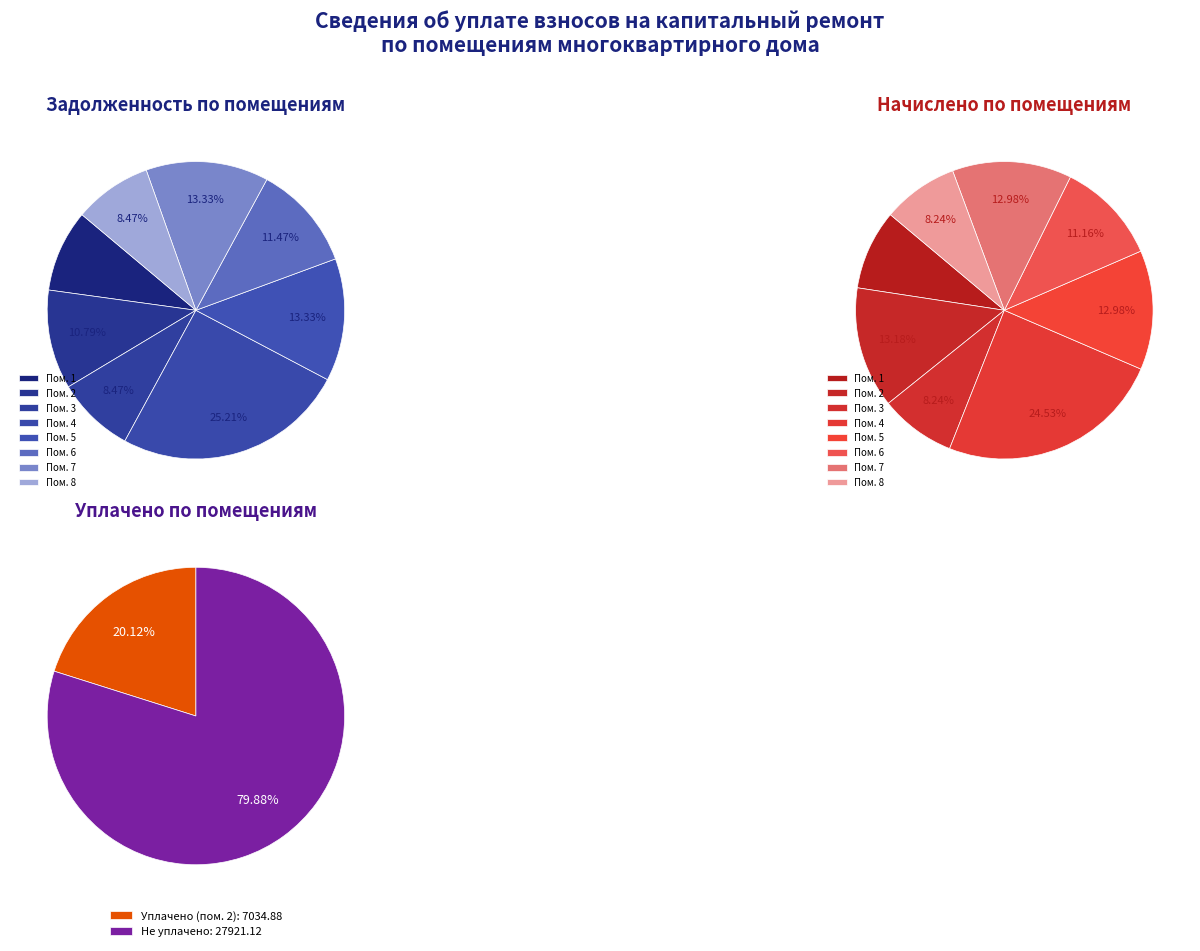

Which category has the smallest portion of the pie?

1